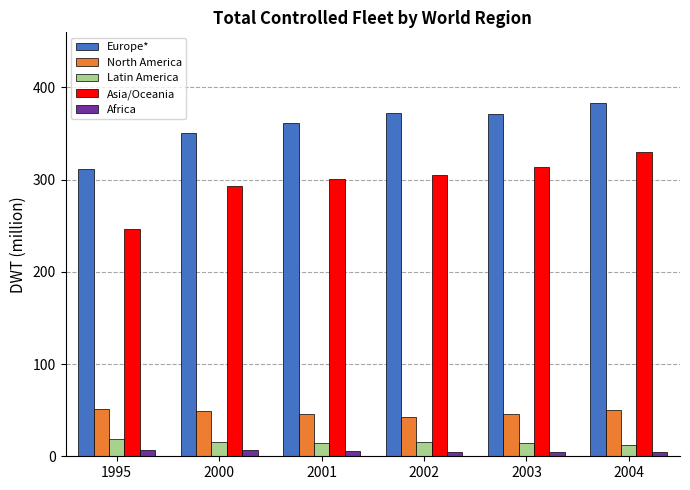

What is the total value across all series at 2001?

727.8